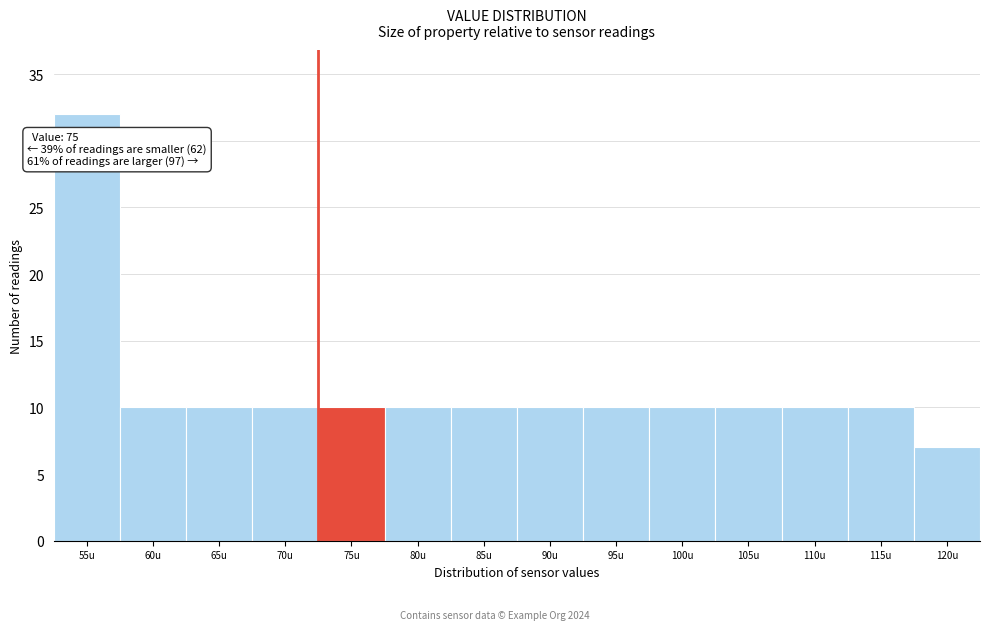

Reading left to right, list all the values displayed in this chart.

55u=32	60u=10	65u=10	70u=10	75u=10	80u=10	85u=10	90u=10	95u=10	100u=10	105u=10	110u=10	115u=10	120u=7